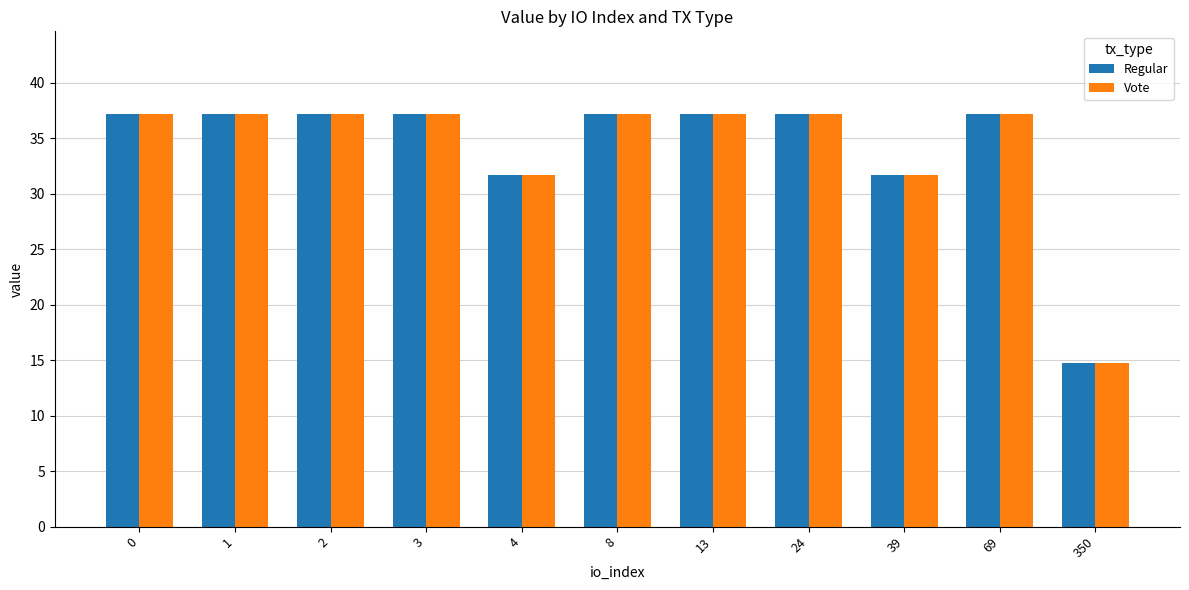

At how many categories does at least one series exceed 18?

10